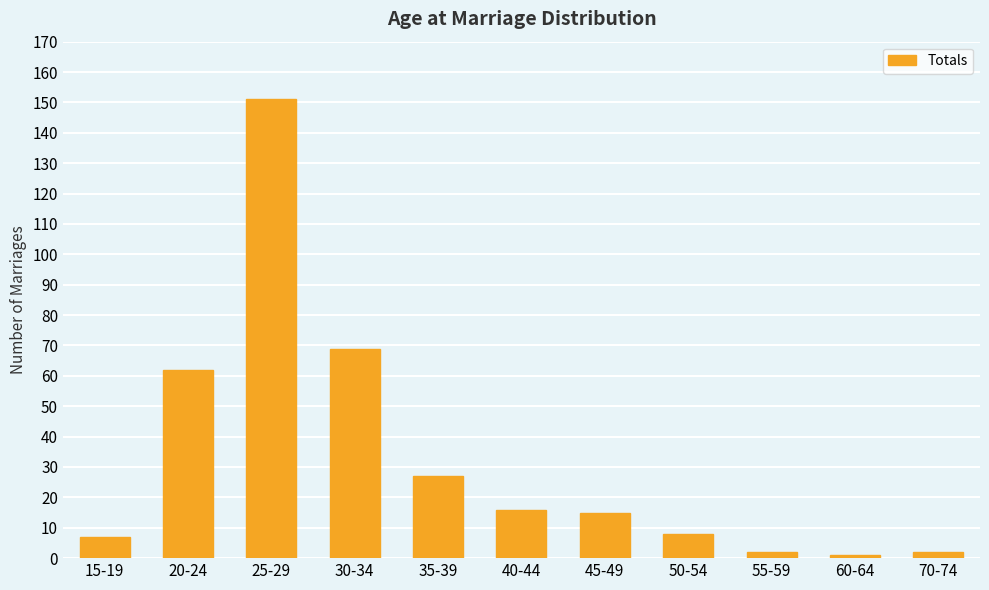

What is the approximate value at 35-39, to the nearest 5?

25